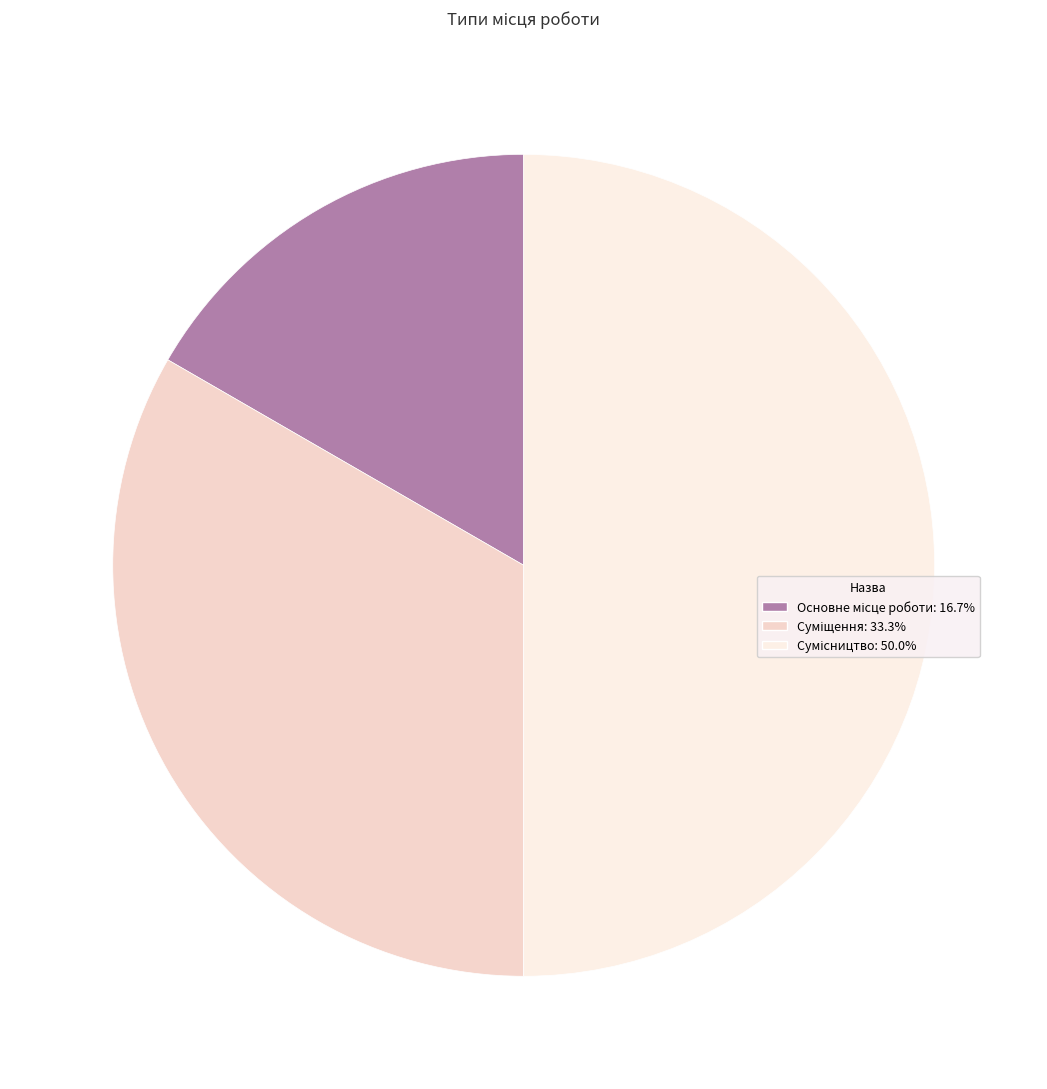

To the nearest percent, what is the difference between the largest and smallest slice percentages?

33%